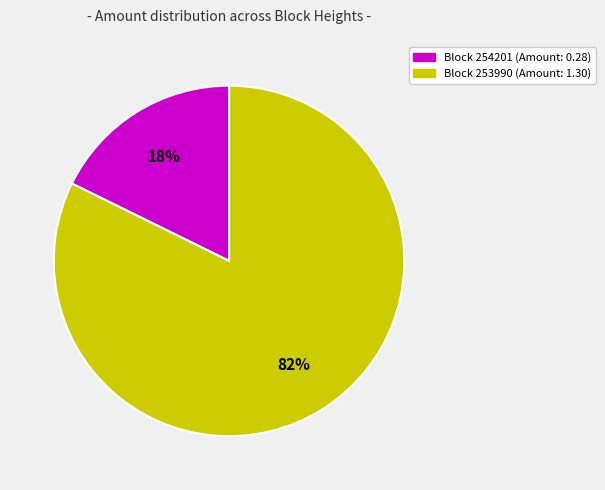

What percentage is the Block 254201 (Amount: 0.28) slice, to the nearest percent?

18%